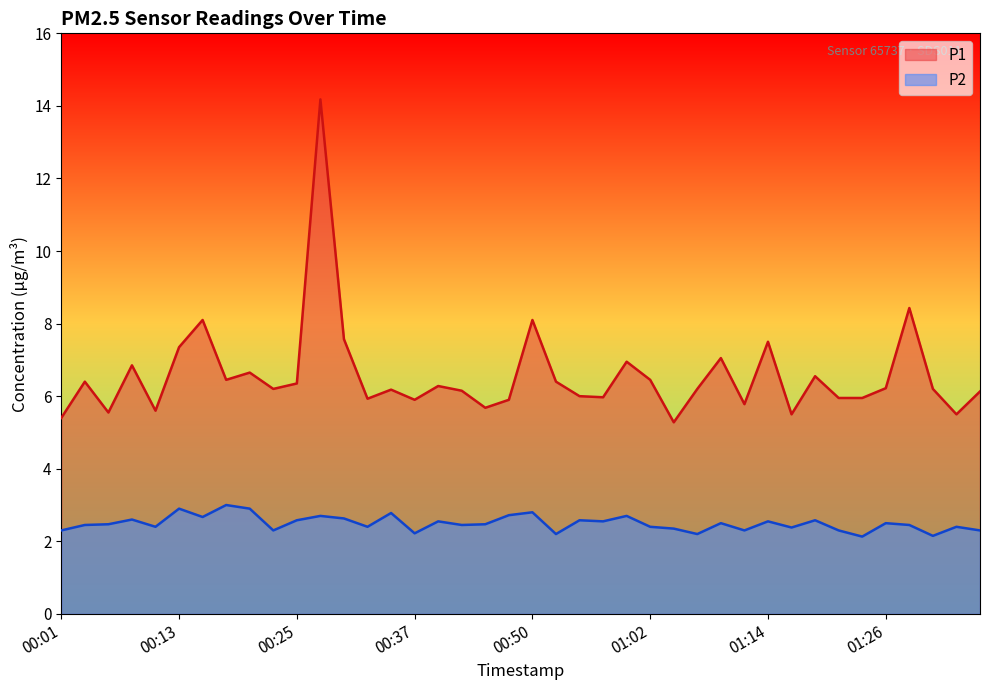

True or false: P2 and P1 cross at least once.

False